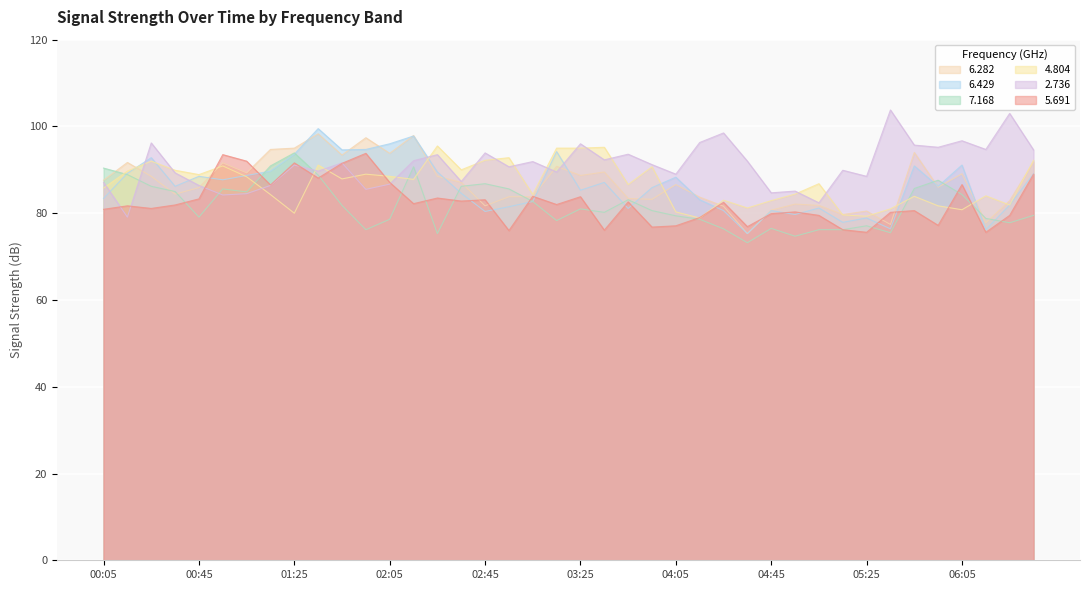

True or false: 7.168 has more than 1 points higher than both neighbors.

True